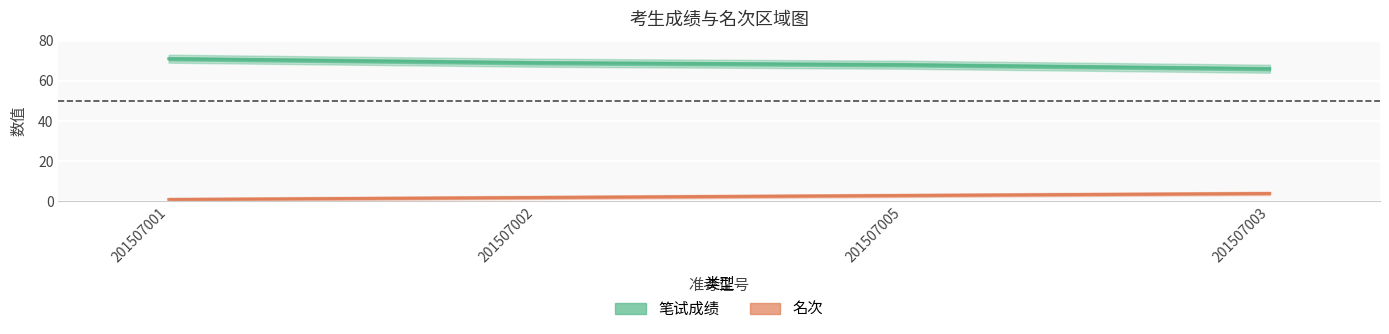

True or false: 笔试成绩 has more than 0 interior local peaks.

False